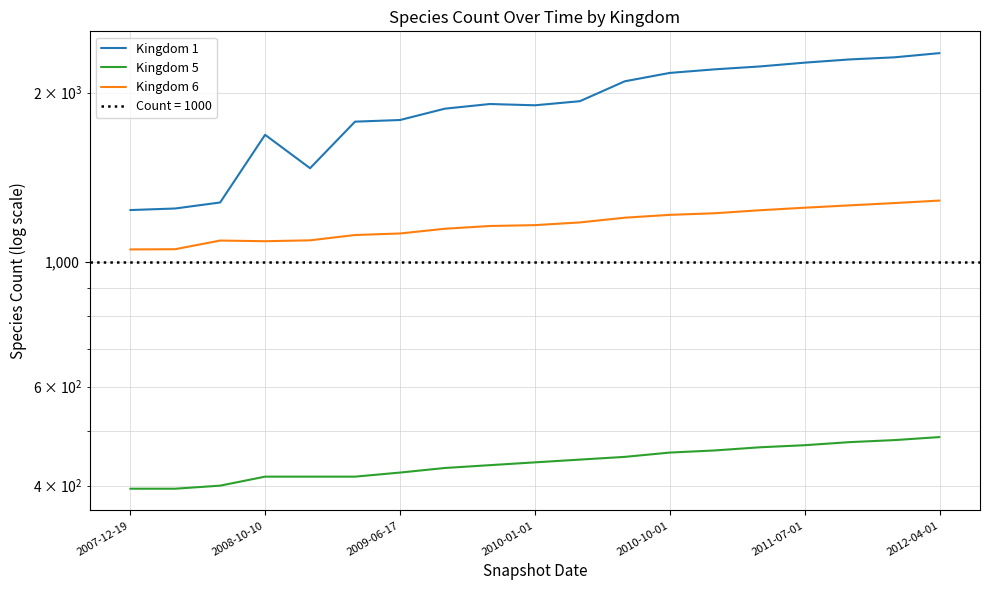

True or false: Kingdom 5 has a value of 535 at 2009-06-17.

False